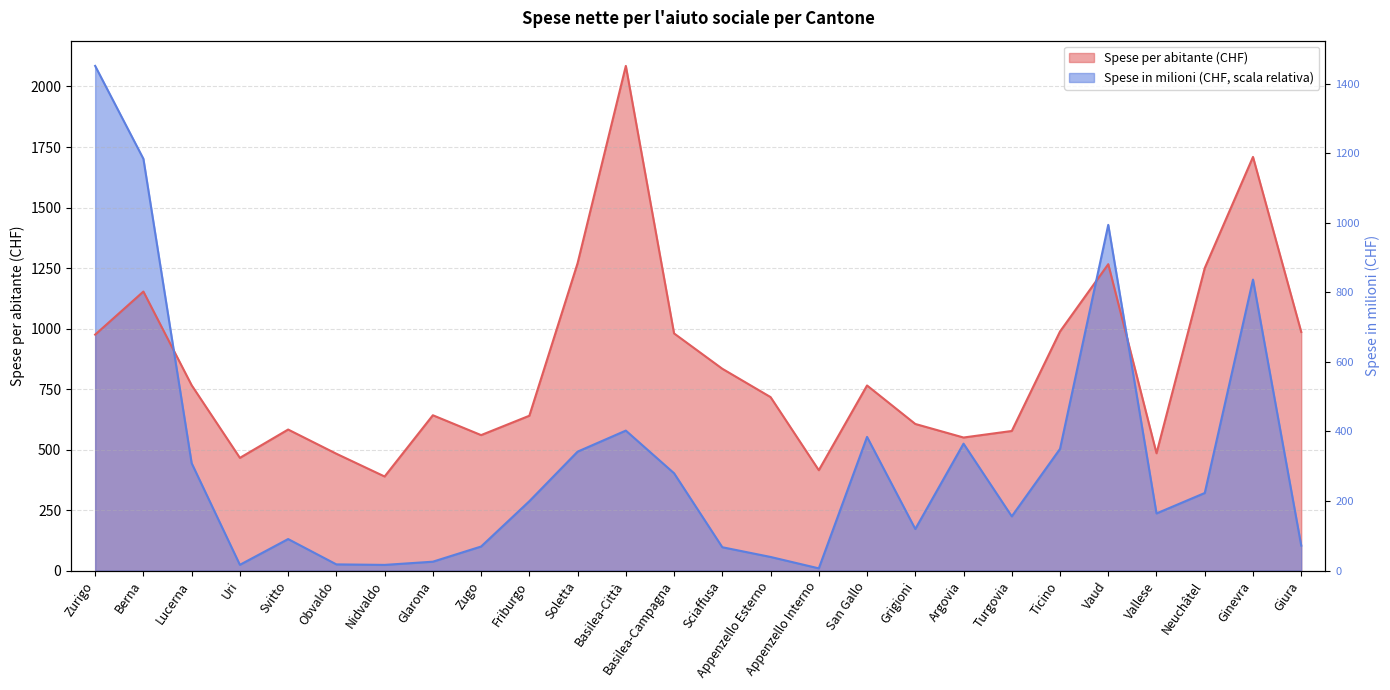

What is the smallest value displayed?

9.5